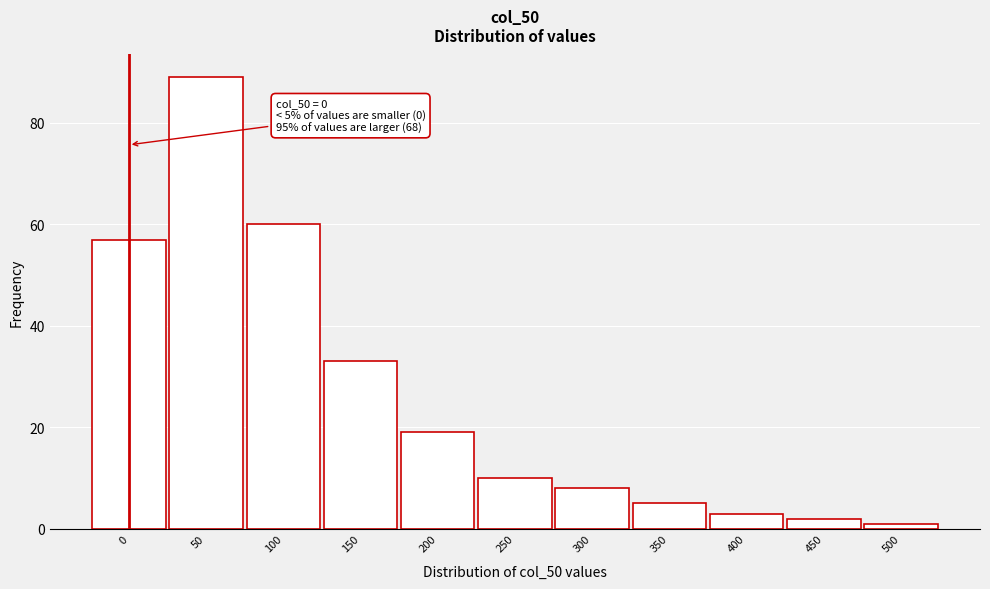

Reading right to left, list all the values displayed in this chart.

1	2	3	5	8	10	19	33	60	89	57